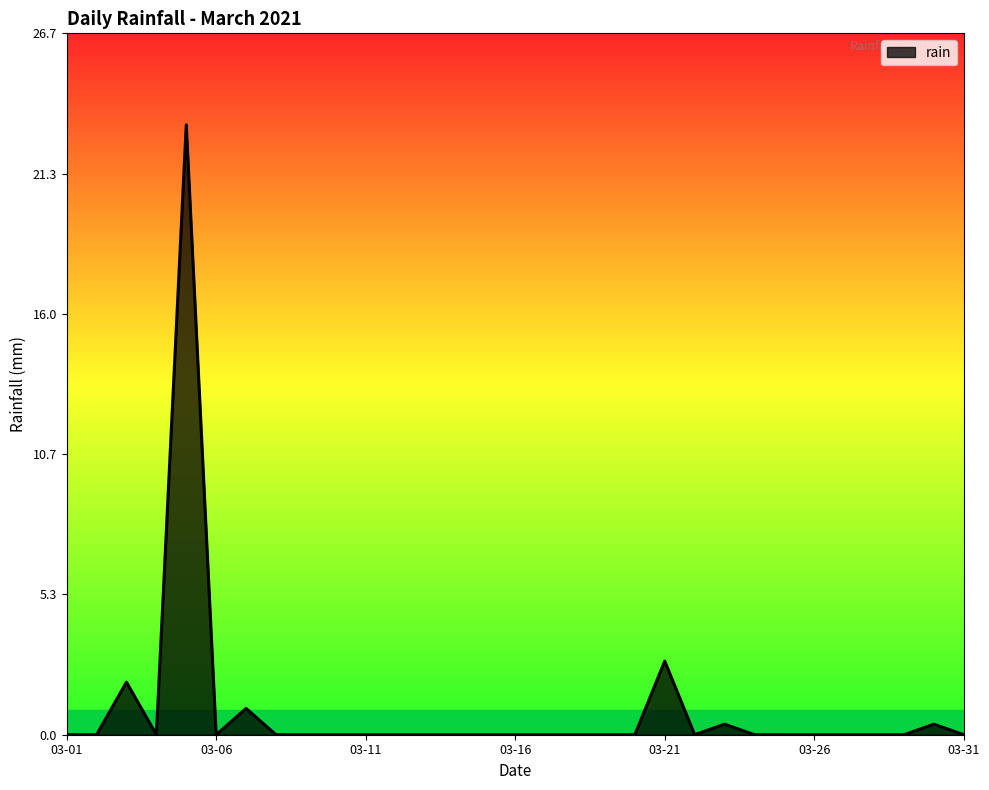

What is the maximum value shown in the chart?

23.2